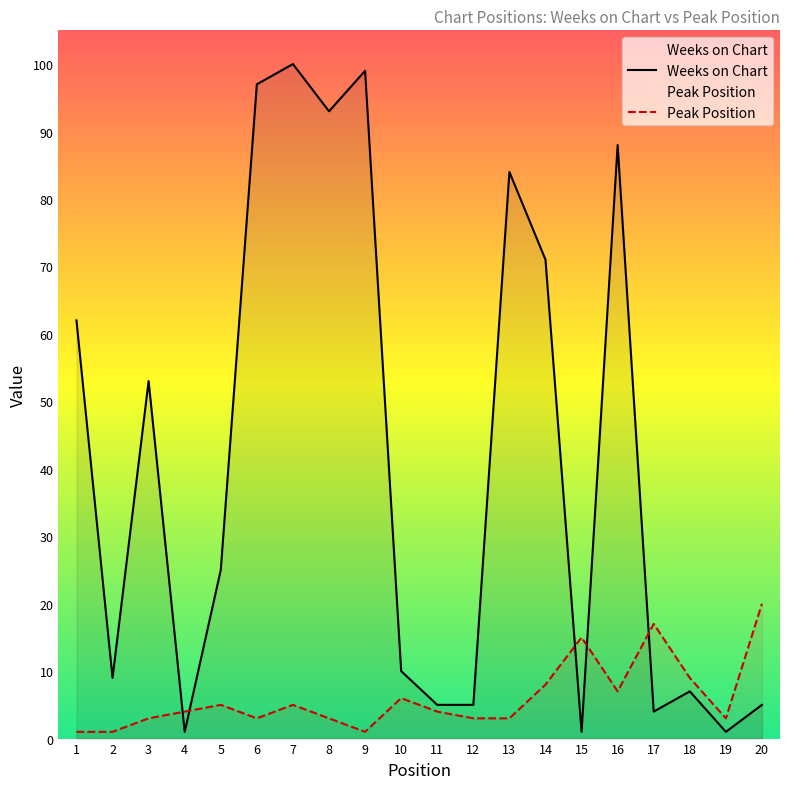

At which category does Peak Position reach its first local peak?

5